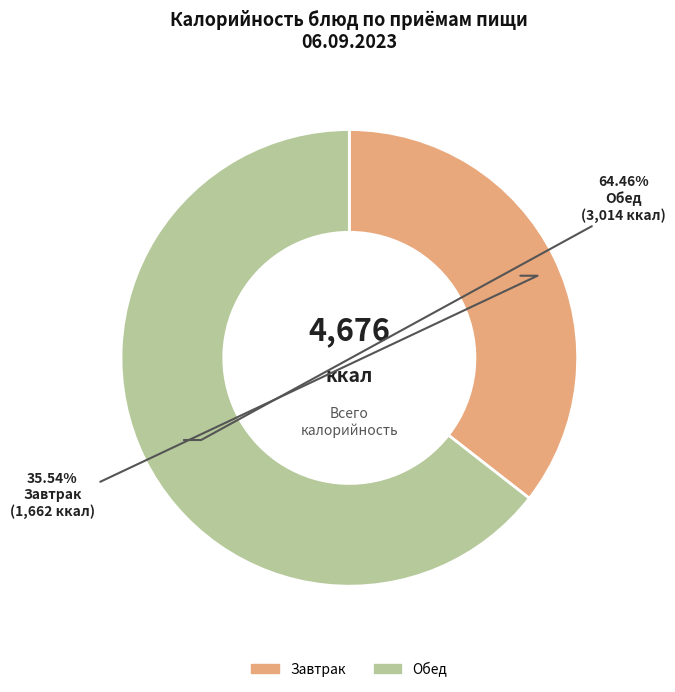

Is there any slice that represents more than half of the pie?

Yes